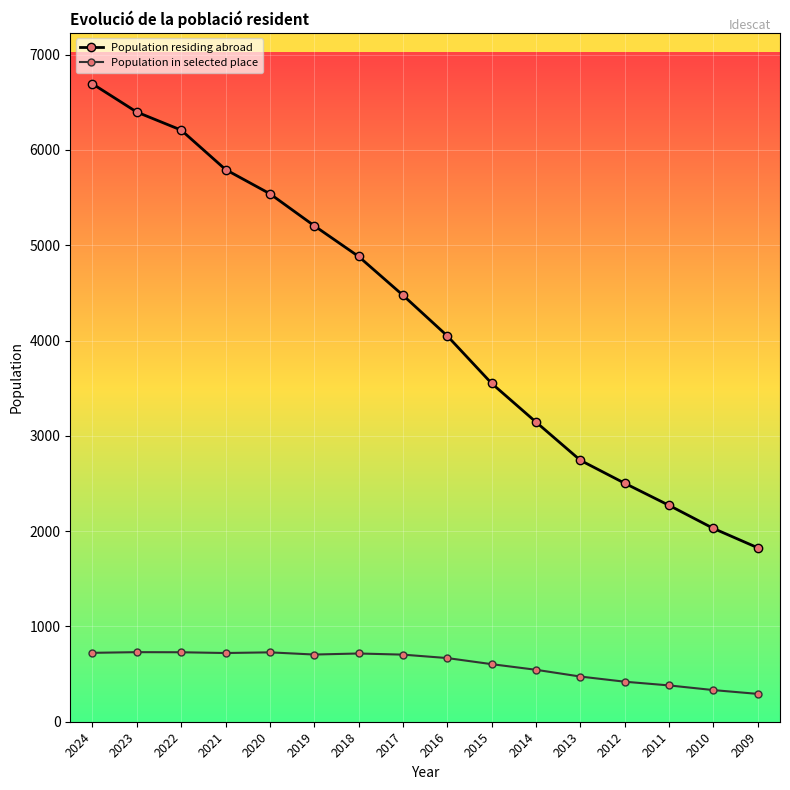

True or false: Population in selected place and Population residing abroad intersect in this chart.

False